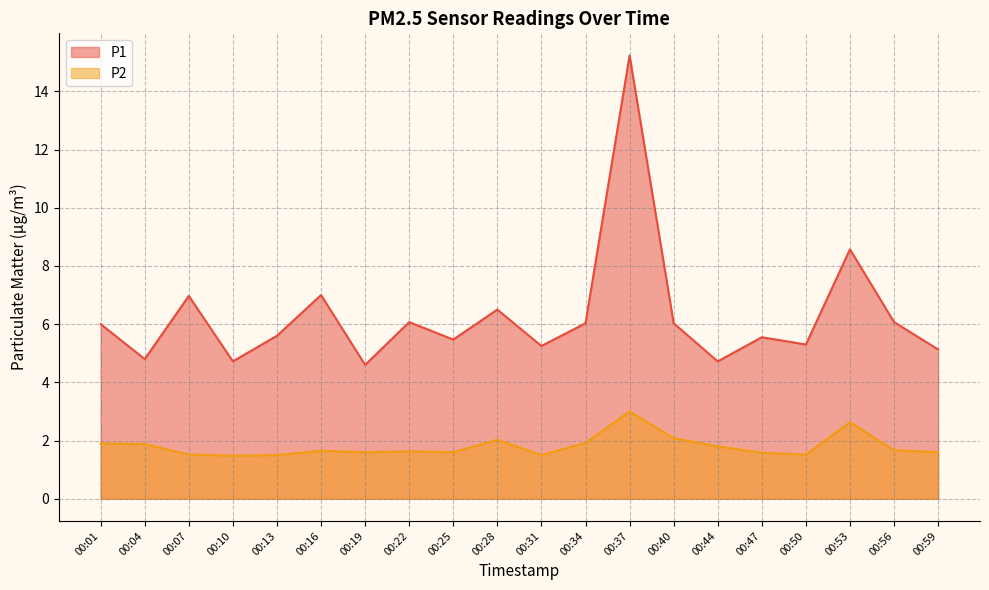

True or false: P1 and P2 cross at least once.

False